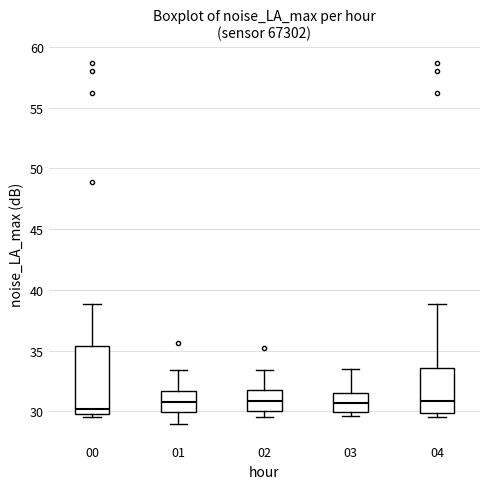

Reading left to right, transcribe this box plot: for each box, give where its median line is, the range the box spans, and where its two whiskers end, as read against the y-axis. The values are not printed on the chart, so give them approximately, as read against the axis.

00: median 30.0 (just above the box's lower edge), box 30.0 to 35.5, whiskers 29.5 to 39.0
01: median 31.0, box 30.0 to 31.5, whiskers 29.0 to 33.5
02: median 31.0, box 30.0 to 31.5, whiskers 29.5 to 33.5
03: median 30.5, box 30.0 to 31.5, whiskers 29.5 to 33.5
04: median 31.0, box 30.0 to 33.5, whiskers 29.5 to 39.0